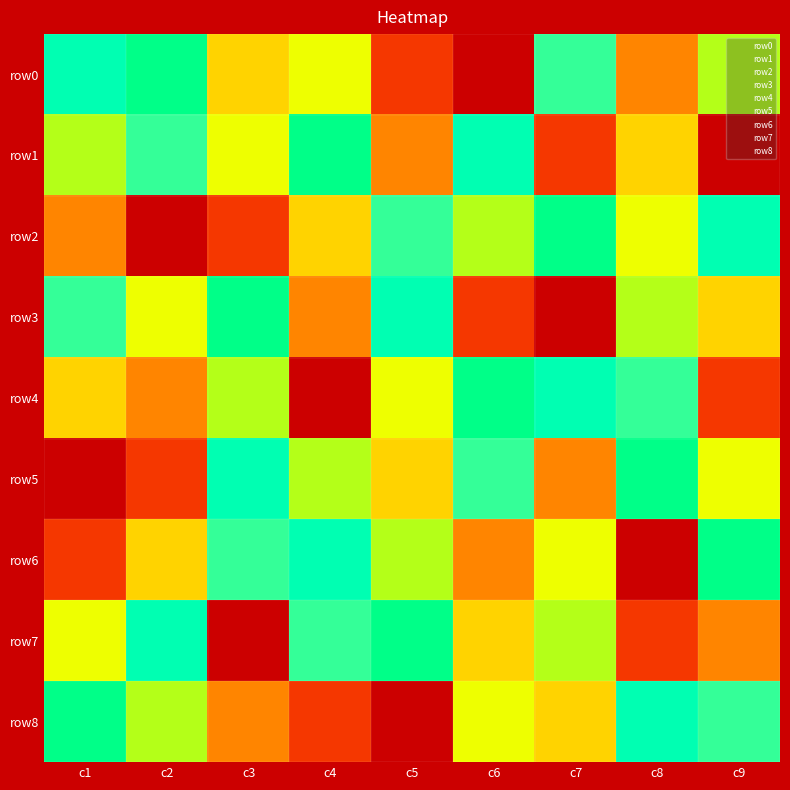

At how many categories does at least one series exceed 1?

9